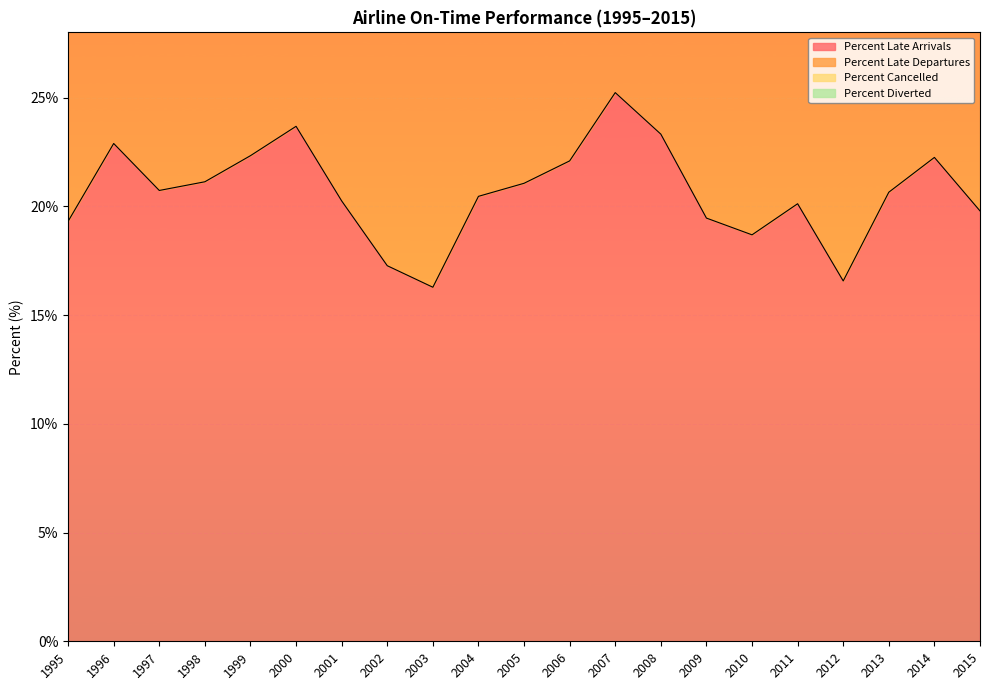

How many lines are shown in the chart?

4